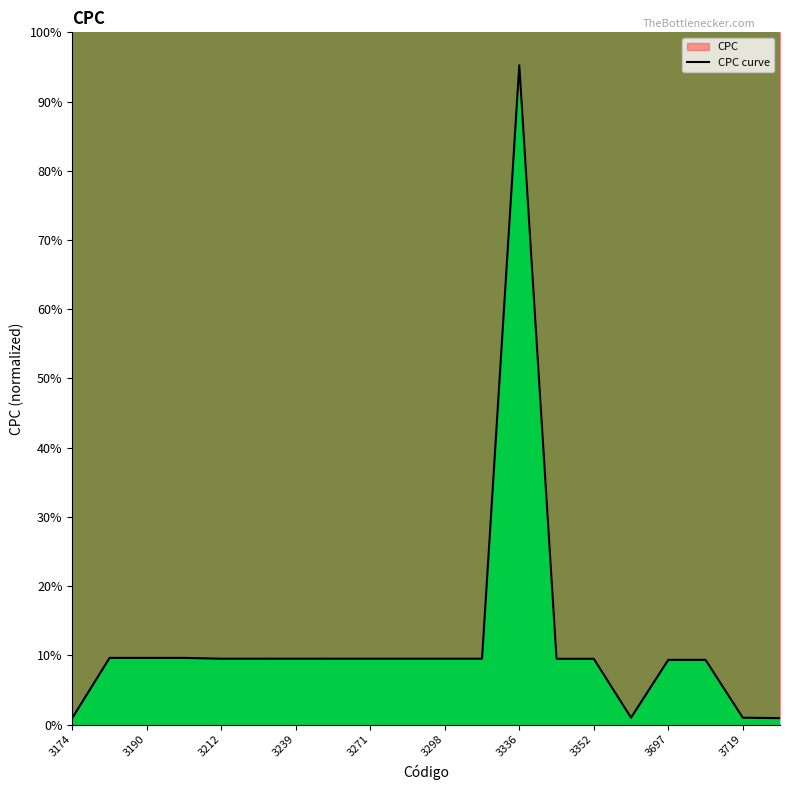

At which category does the chart reach its minimum across all series?

3980